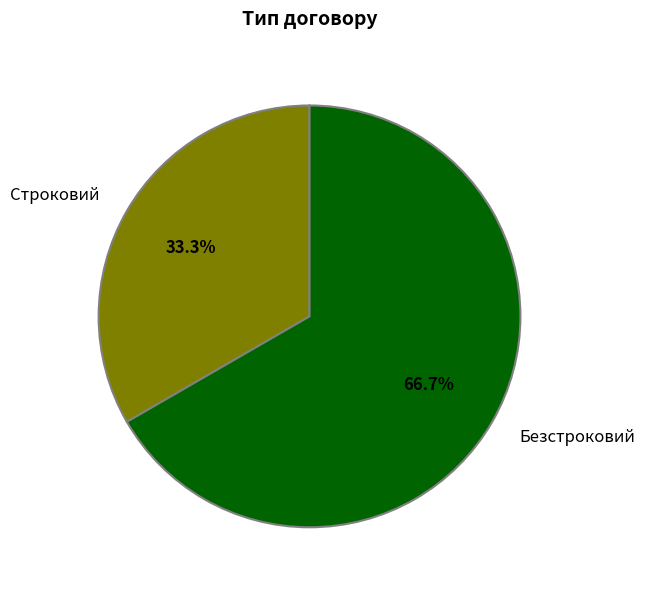

Count the number of slices in the pie.

2